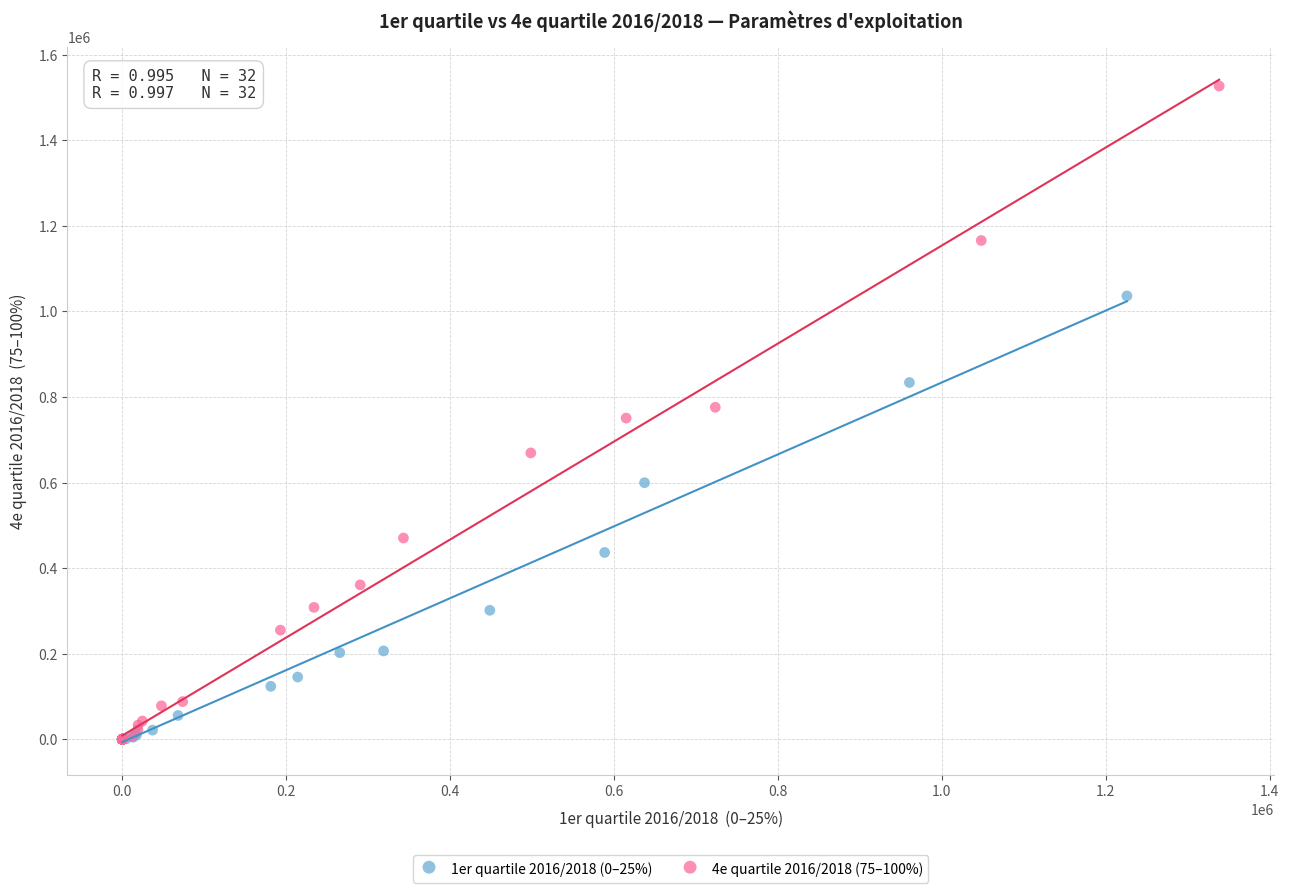

What are all the series names shown in the legend?

1er quartile 2016/2018 (0–25%), 4e quartile 2016/2018 (75–100%)